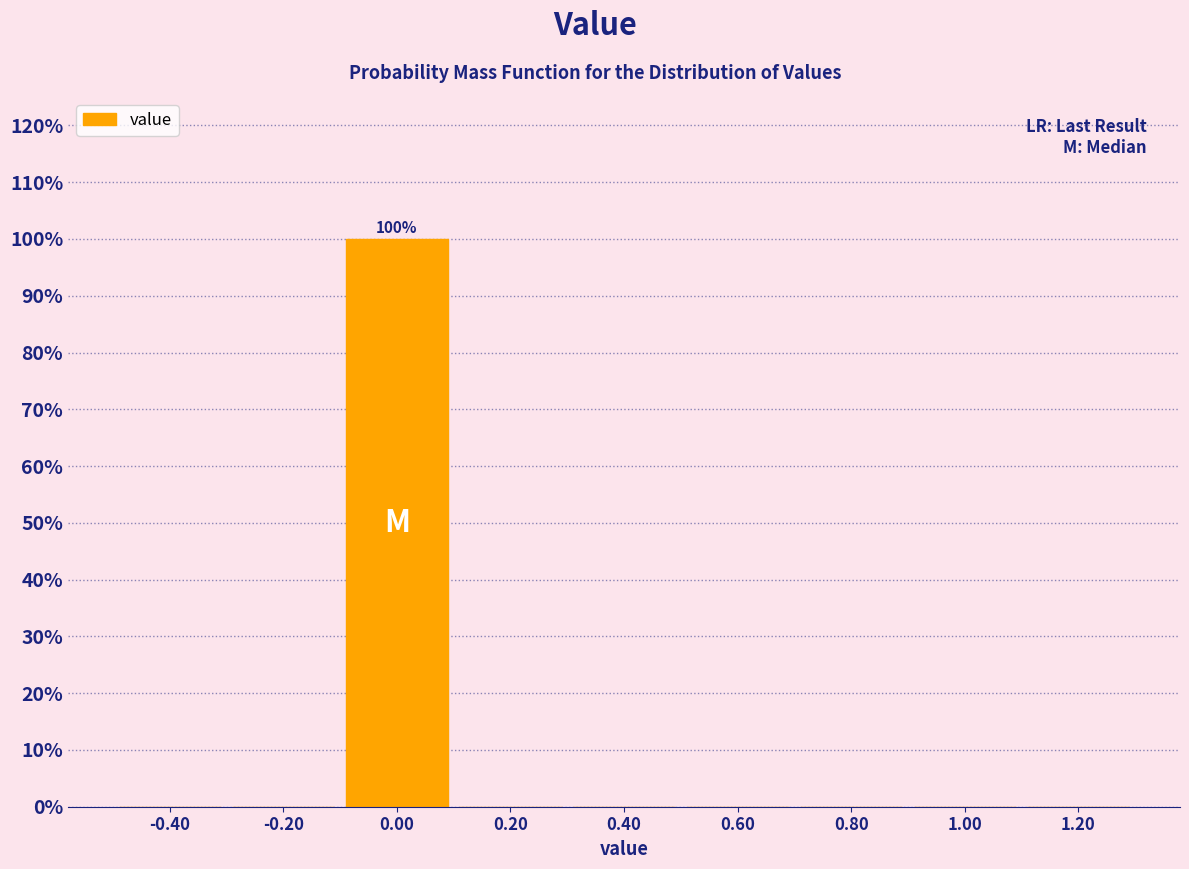

Which range on the x-axis has the tallest bar?

-0.1 to 0.1